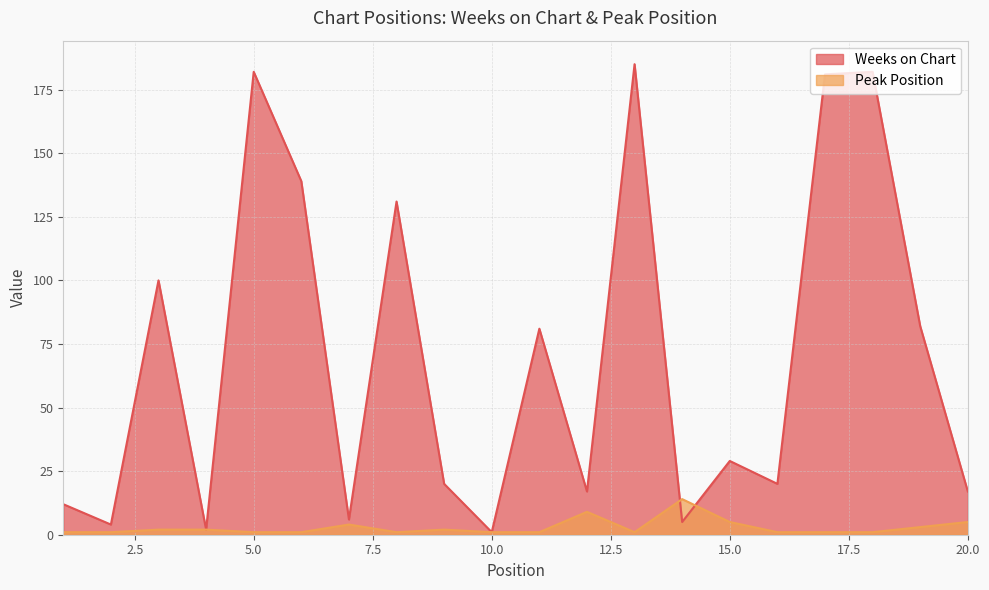

After their last crossing, which series has the higher values: Weeks on Chart or Peak Position?

Weeks on Chart